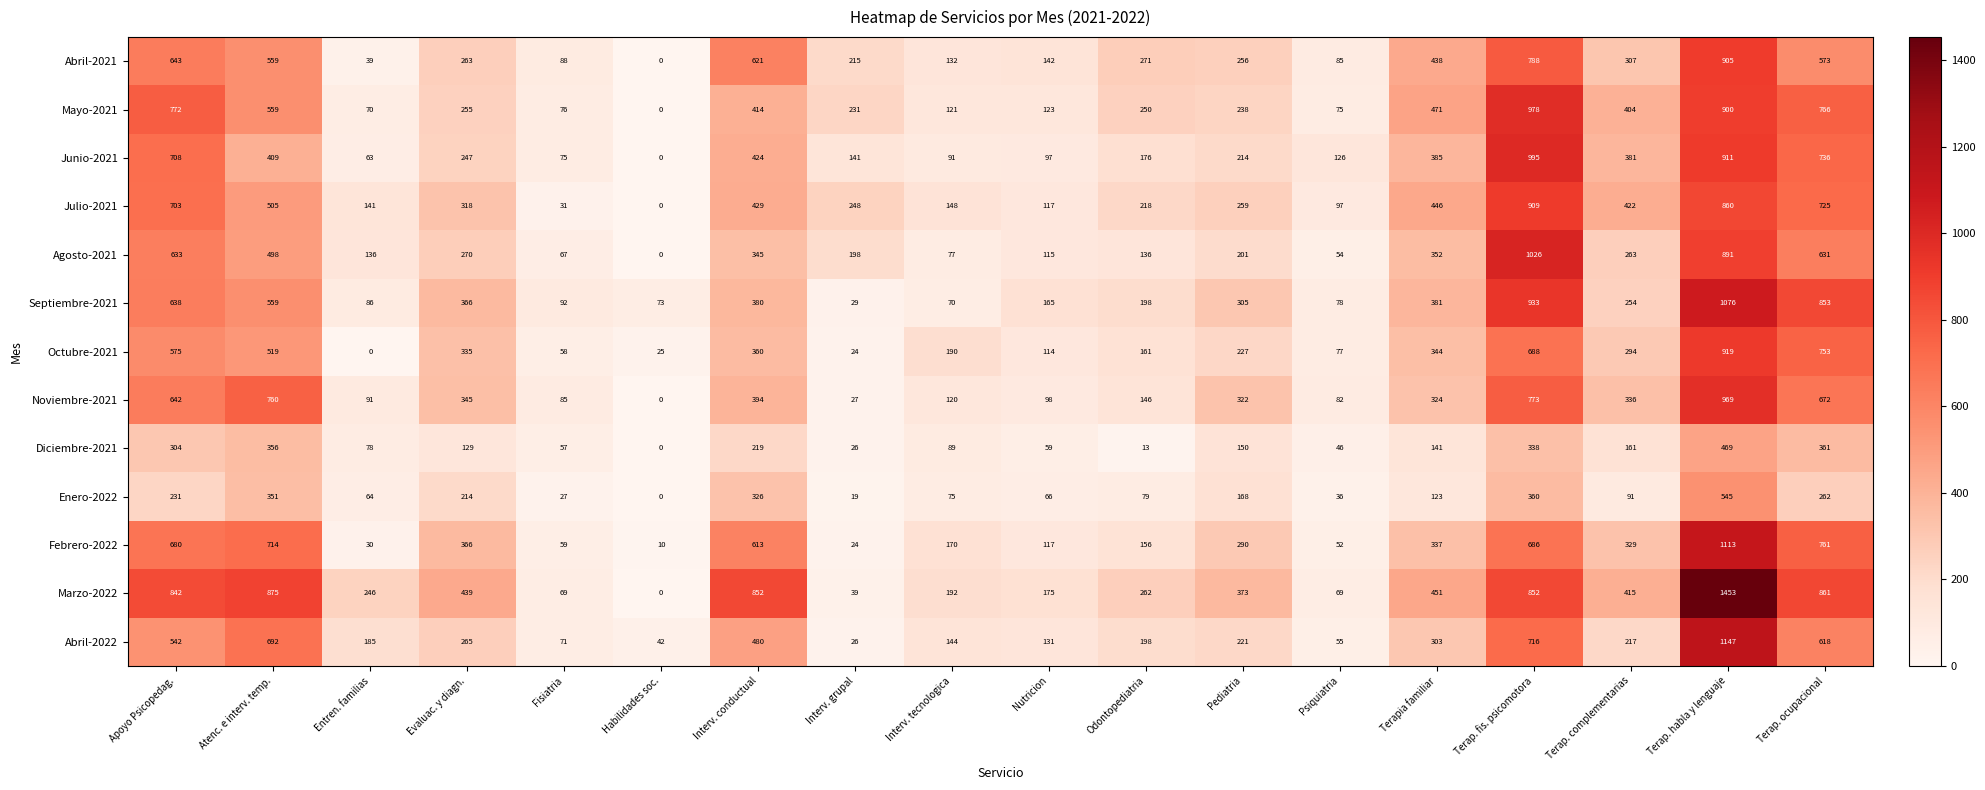

What is the total value across all series at Habilidades soc.?

150